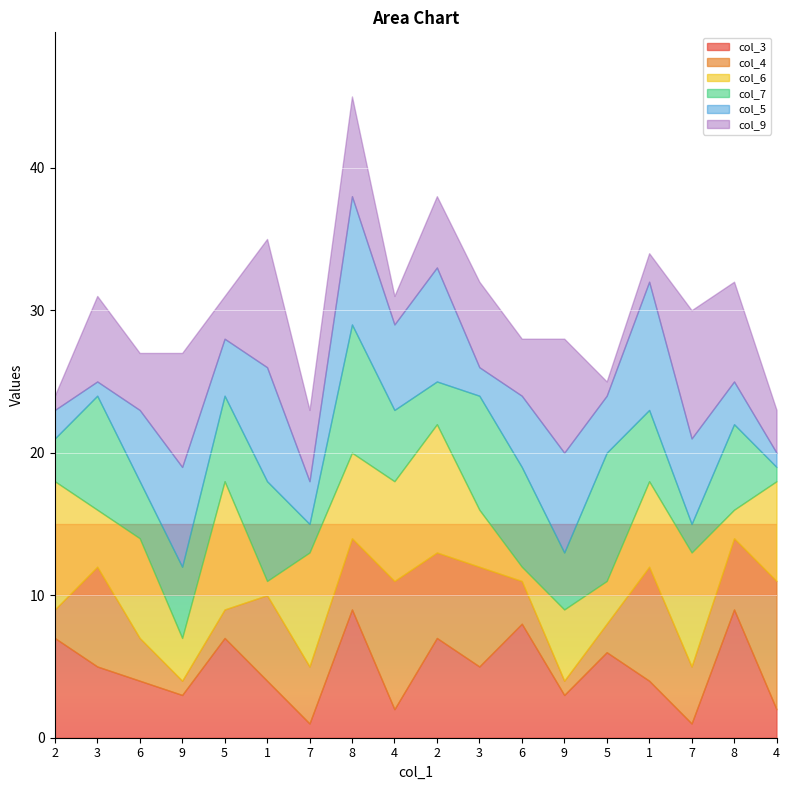

At which category does col_3 reach its first local peak?

5